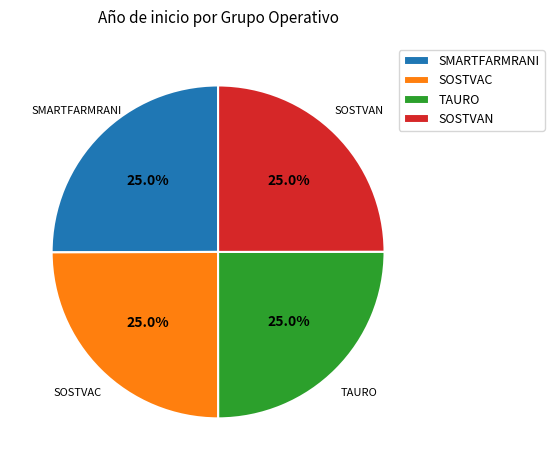

What percentage is the SOSTVAN slice, to the nearest percent?

25%